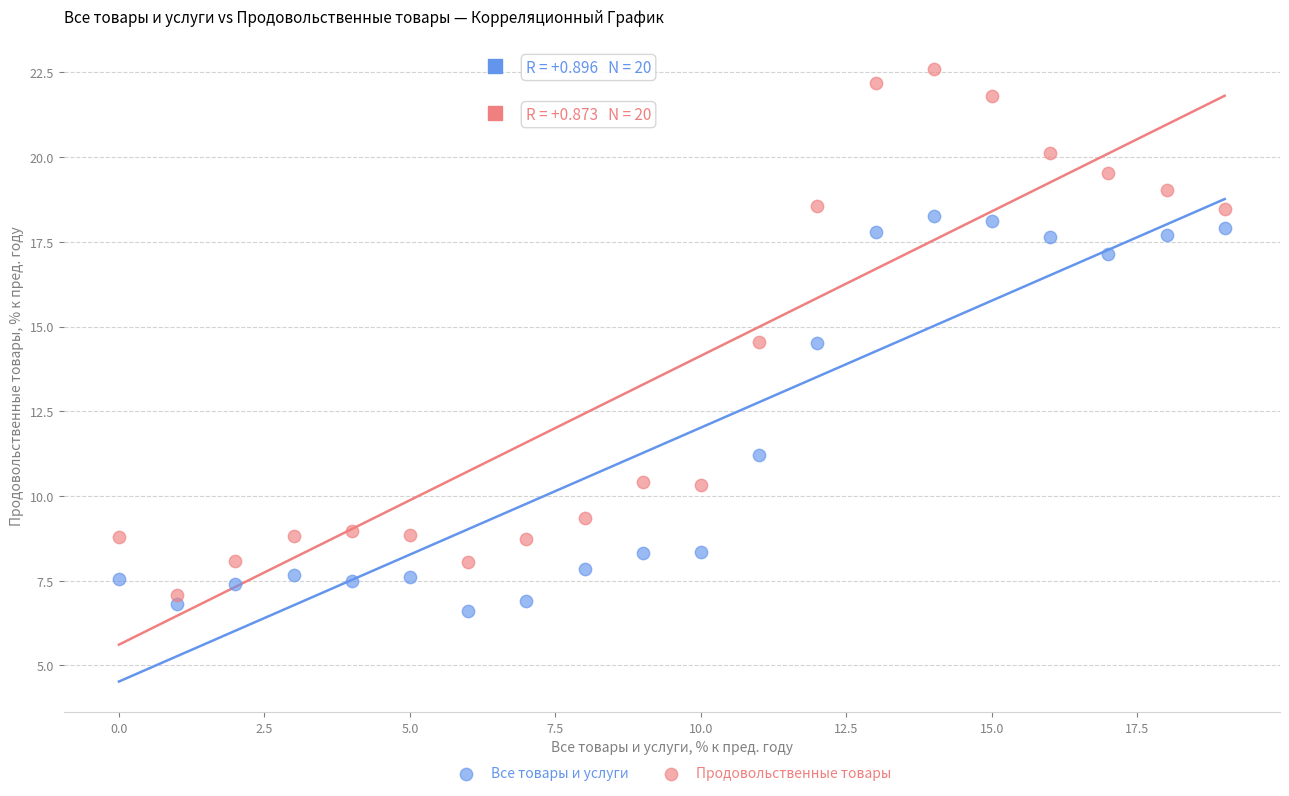

Which series contains the highest Y value?

Продовольственные товары